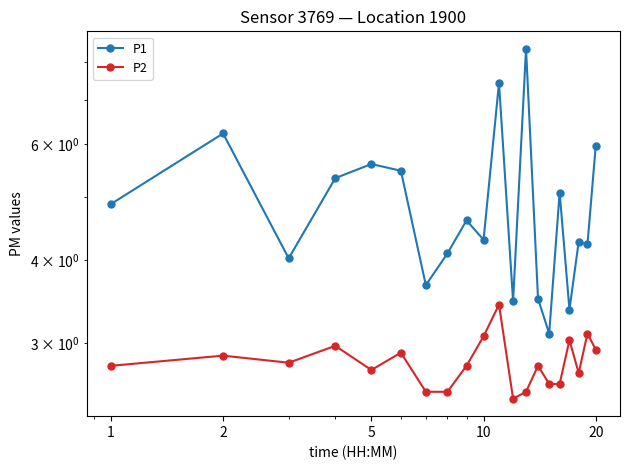

Reading right to left, what are all the values shown in this chart?

P1: 6.0	4.2	4.3	3.4	5.1	3.1	3.5	8.4	3.5	7.4	4.3	4.6	4.1	3.7	5.5	5.6	5.3	4.0	6.2	4.9
P2: 2.9	3.1	2.7	3.0	2.6	2.6	2.8	2.5	2.5	3.4	3.1	2.8	2.5	2.5	2.9	2.7	3.0	2.8	2.9	2.8